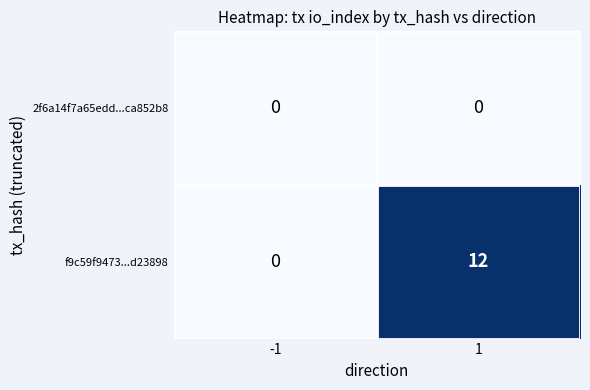

At 1, list the series in order from smallest to largest.

2f6a14f7a65edd...ca852b8, f9c59f9473...d23898